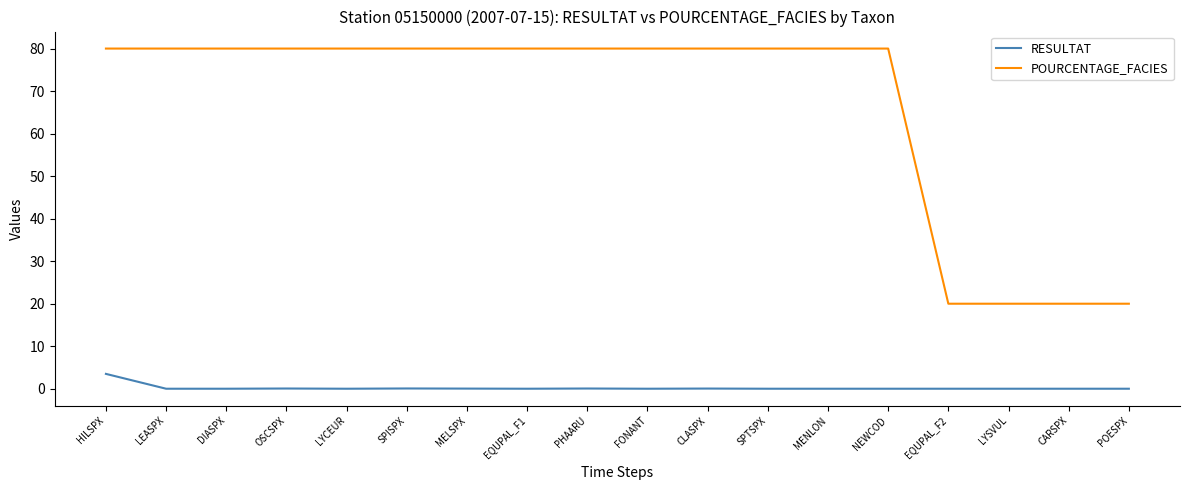

Which series changed the most between HILSPX and SPISPX?

RESULTAT